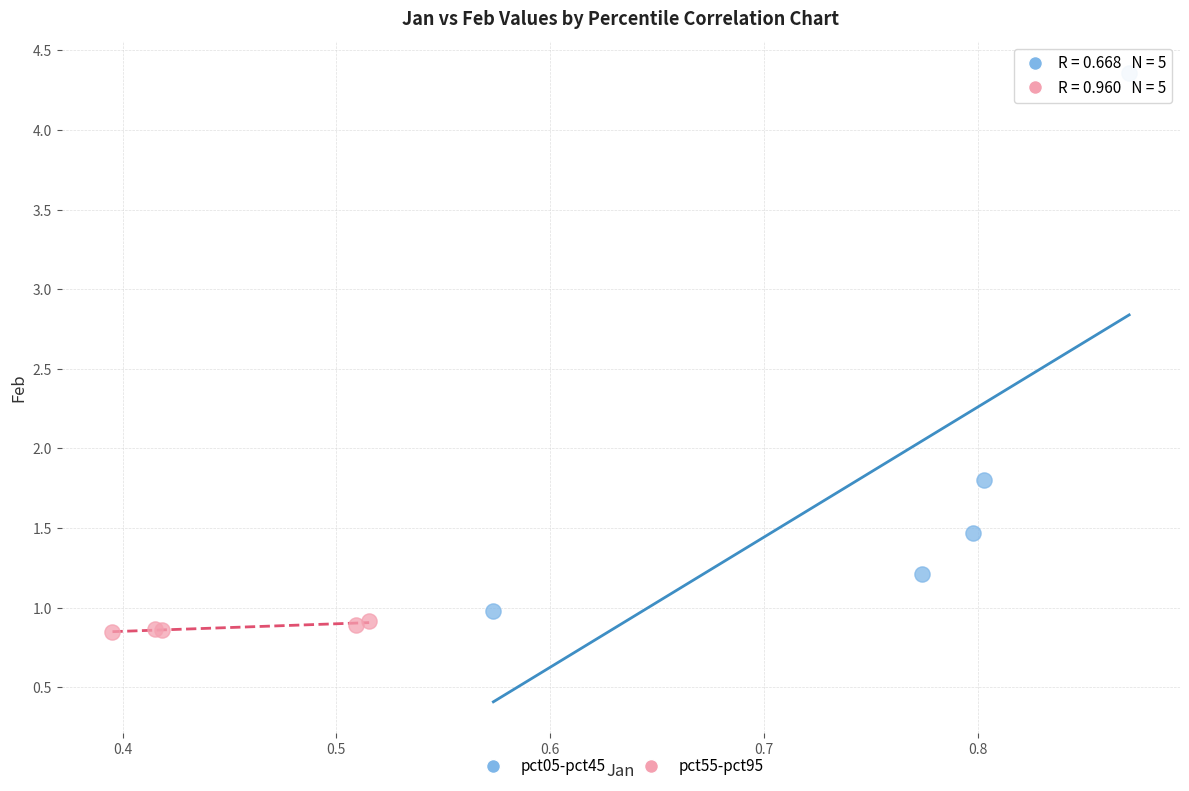

Which series reaches the maximum Y coordinate?

pct05-pct45